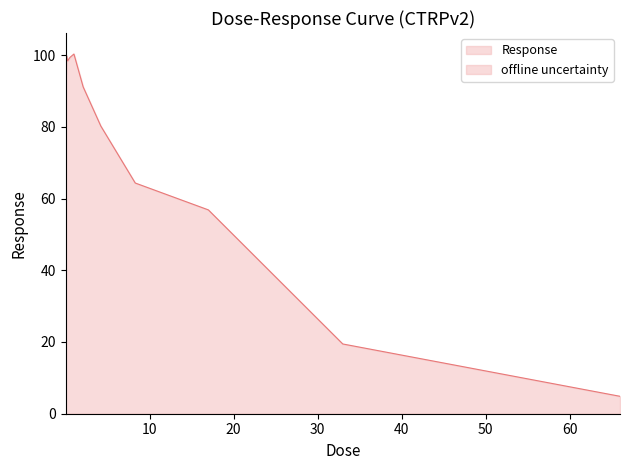

Rank the categories by value from lowest to highest.

66.0, 33.0, 17.0, 8.3, 4.2, 2.1, 0.032, 0.065, 0.0041, 0.002, 0.26, 0.016, 0.52, 0.13, 1.0, 0.0081